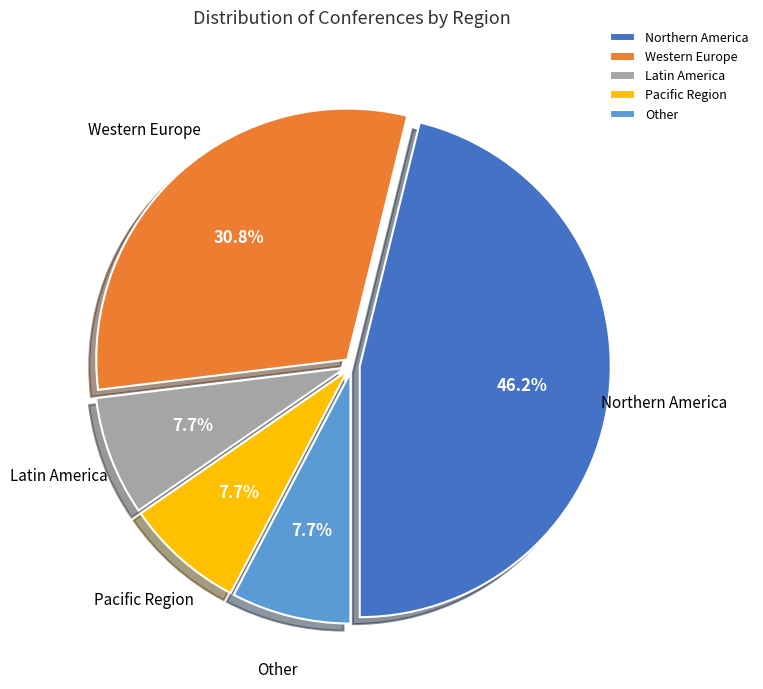

How much of the chart is everything except Pacific Region?

92.3%